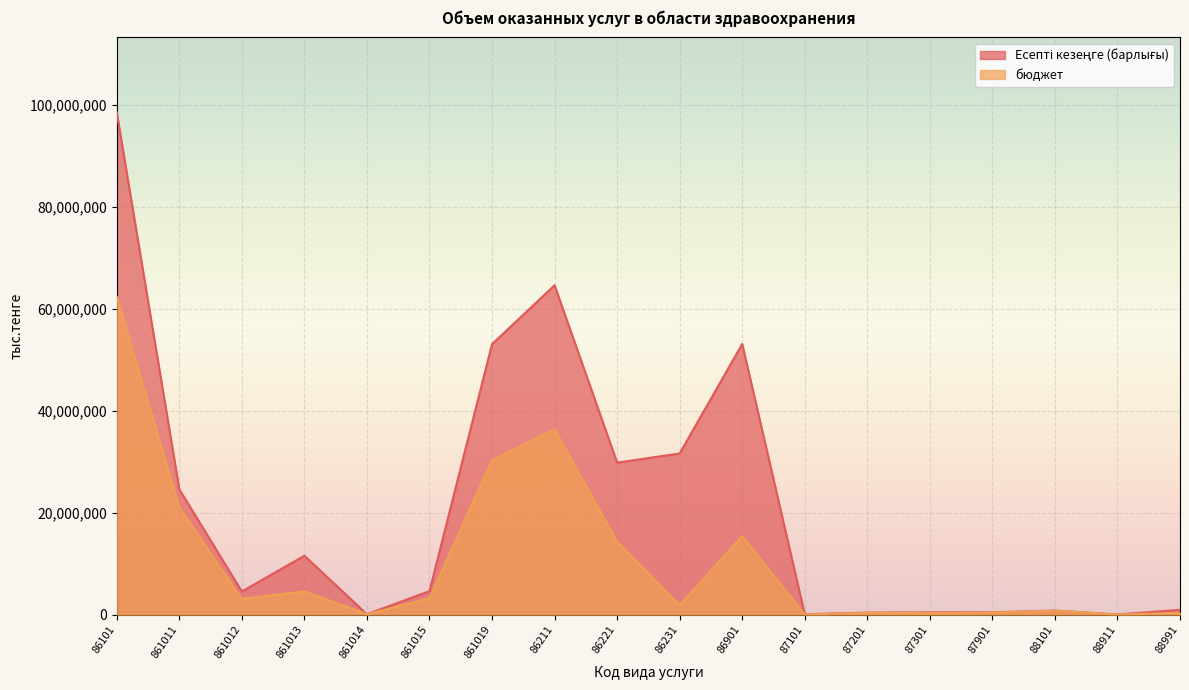

What is the value of the бюджет point at the 13th from the left?

352128